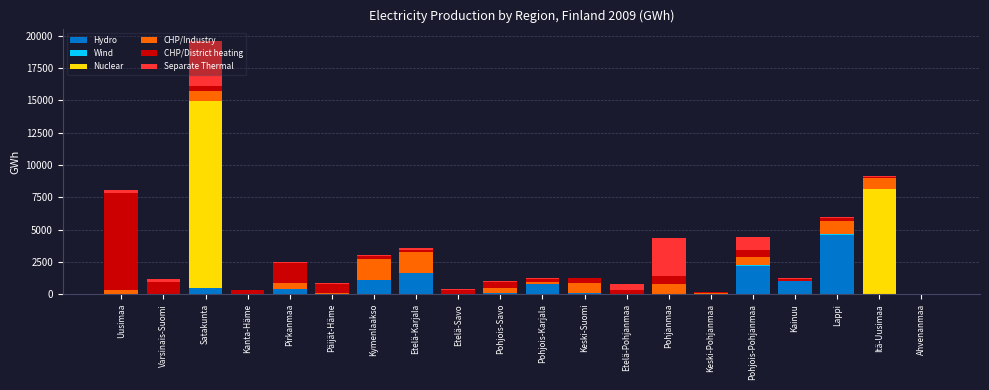

What is the highest value of the Hydro series?

4560